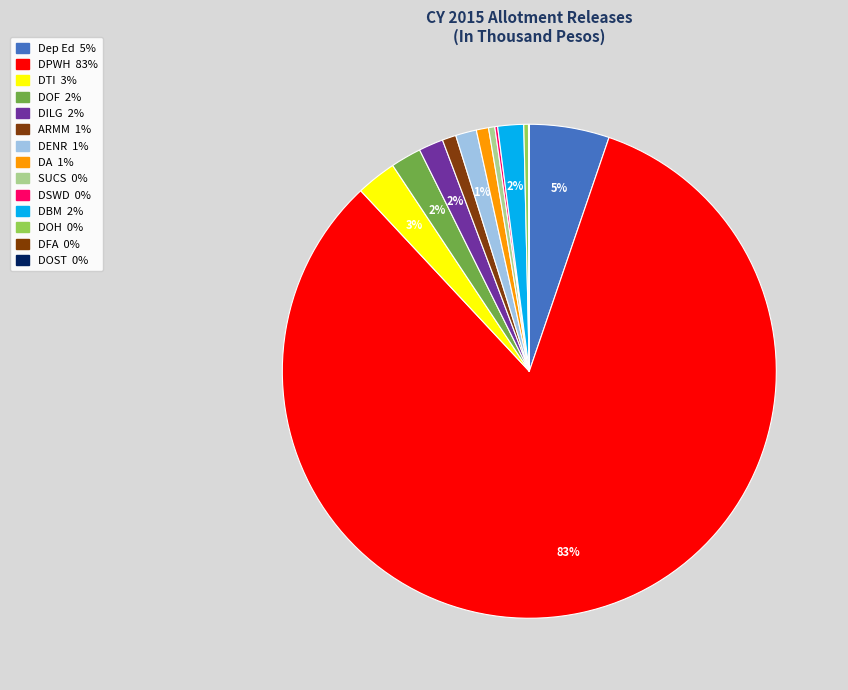

Count the number of slices in the pie.

14